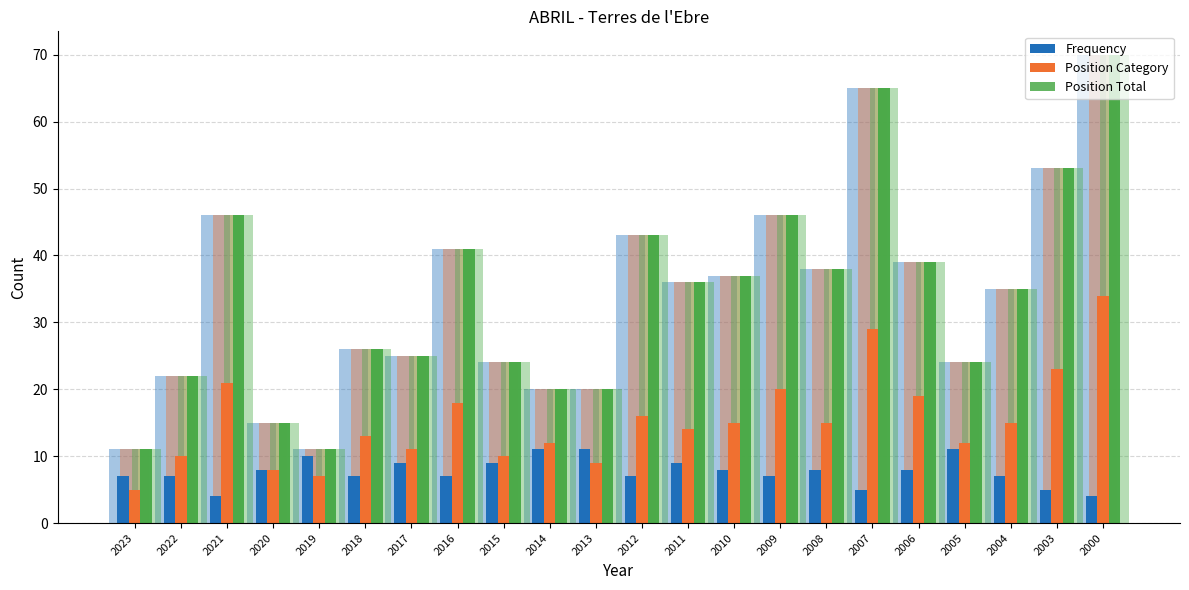

Read the Position Category value at 2008.

15